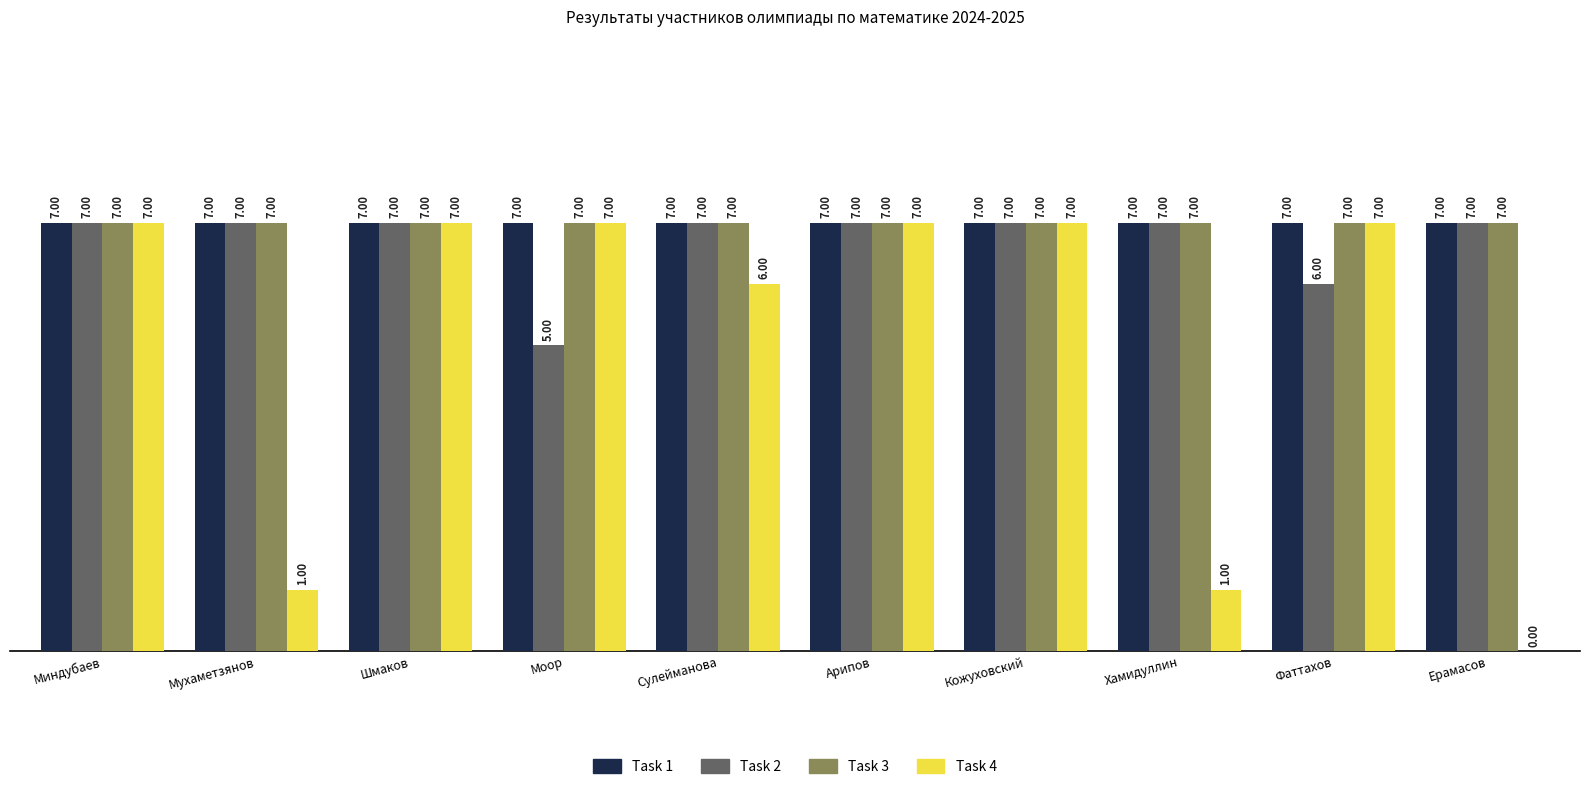

The value of Task 2 at Хамидуллин is 7. True or false?

True